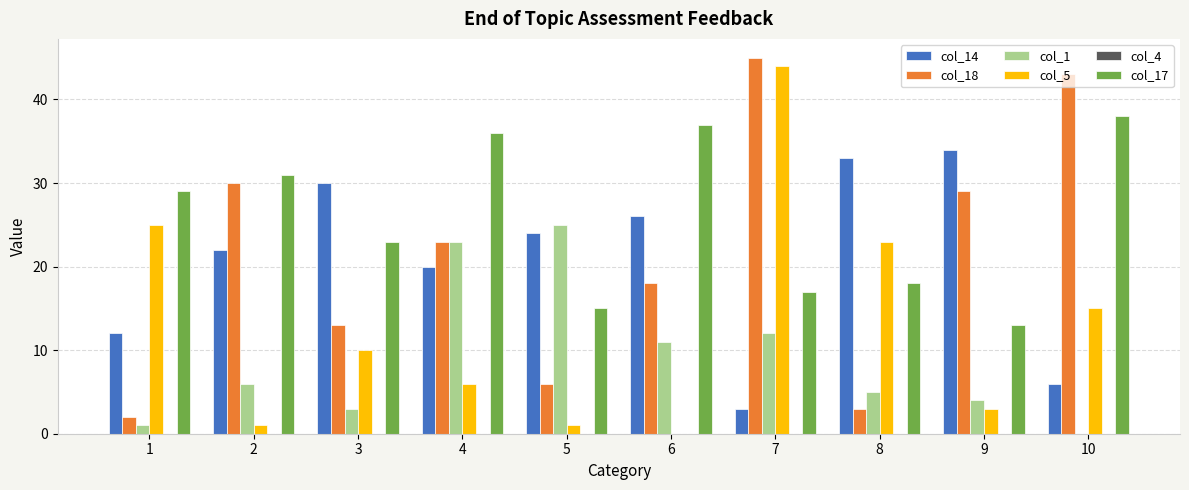

How many data points does each series have?

10